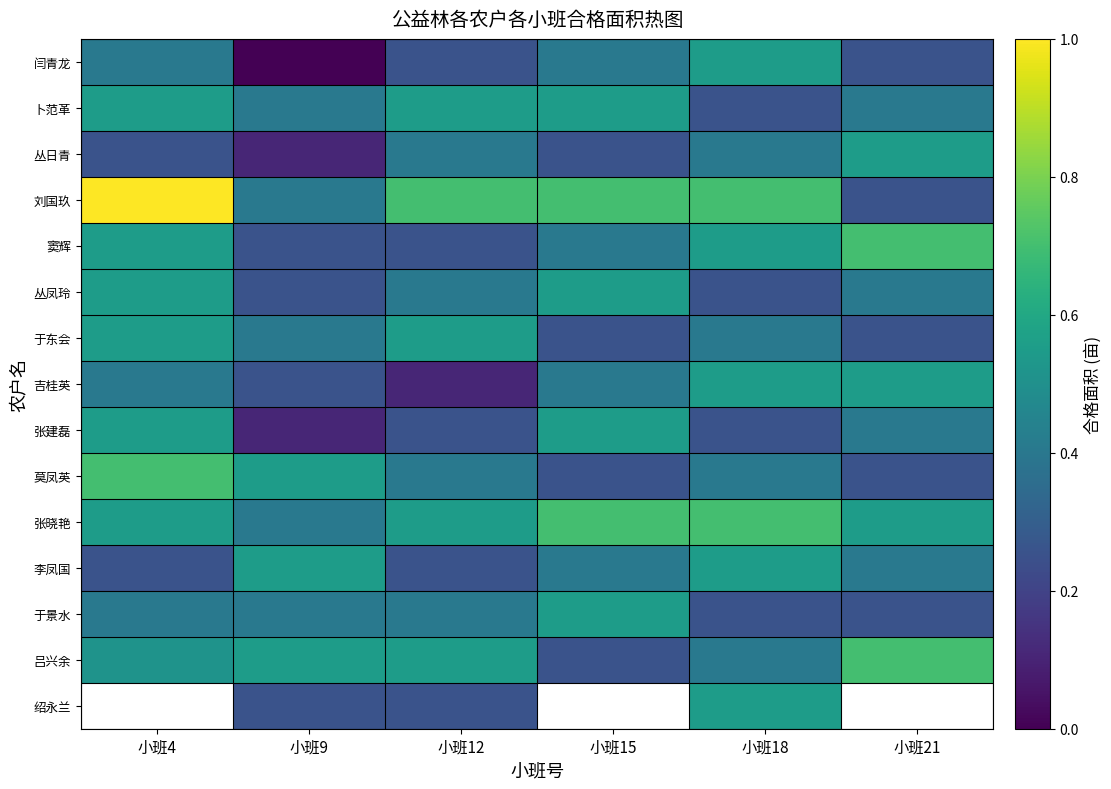

How many values in 绍永兰 are above zero?

3